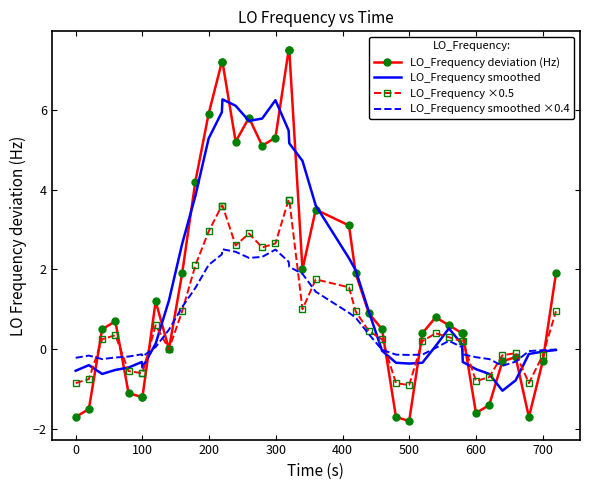

Which series has the widest spread of values?

LO_Frequency deviation (Hz)